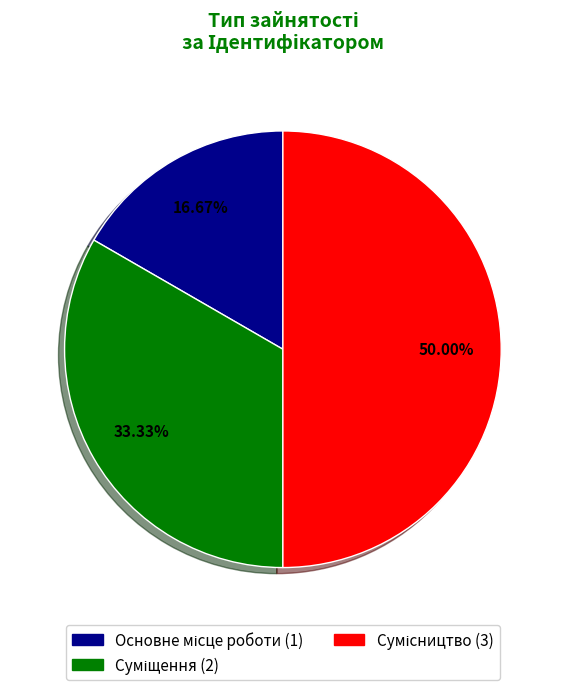

Is there any slice that represents more than half of the pie?

No